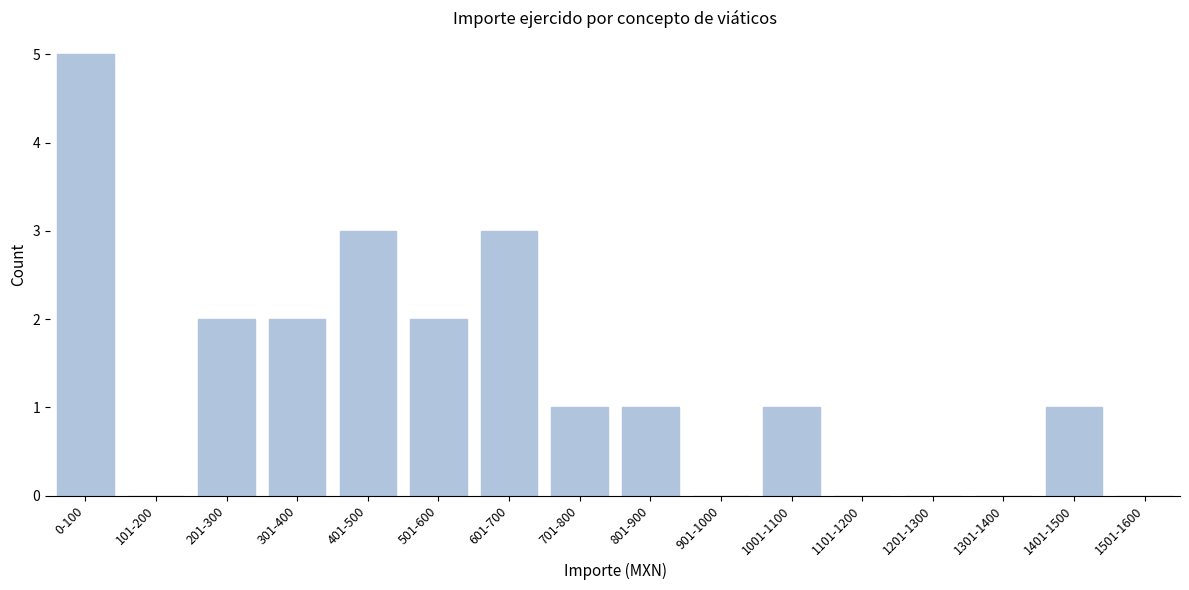

What is the change in value from 401-500 to 1201-1300?

-3